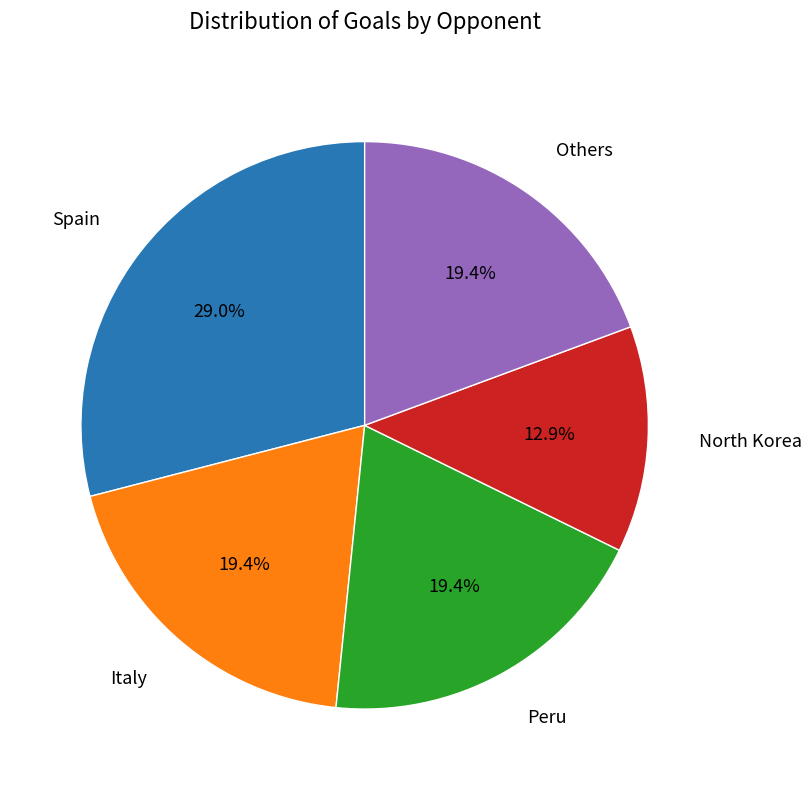

Does any single category account for the majority?

No